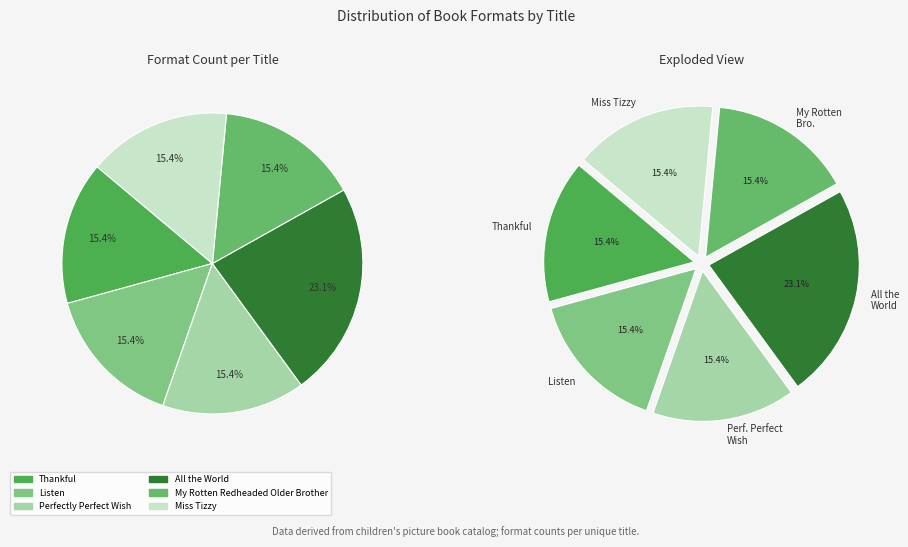

How many slices are in this pie chart?

6